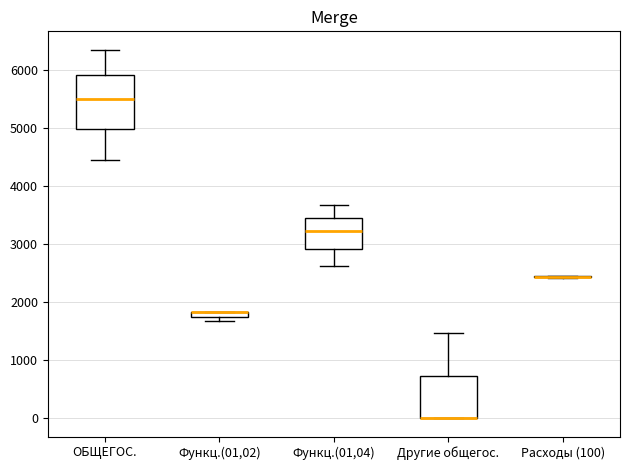

Comparing the boxes themselves (not the whiskers), which one is the tallest?

ОБЩЕГОС.